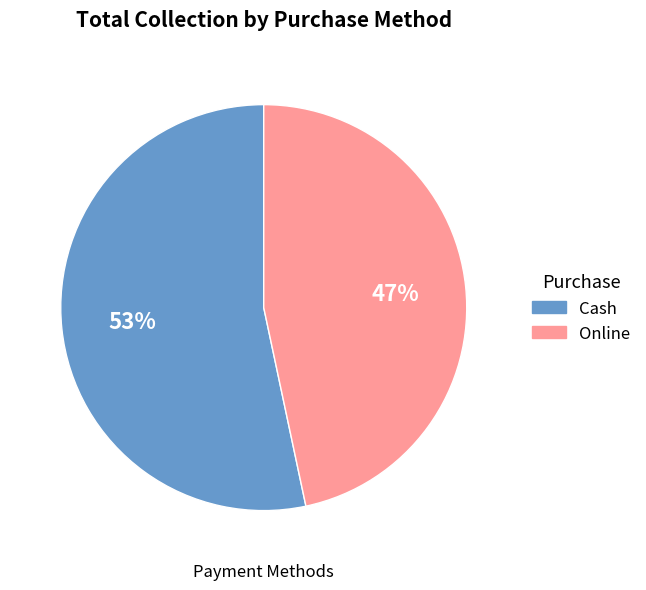

True or false: Cash accounts for 64% of the total.

False